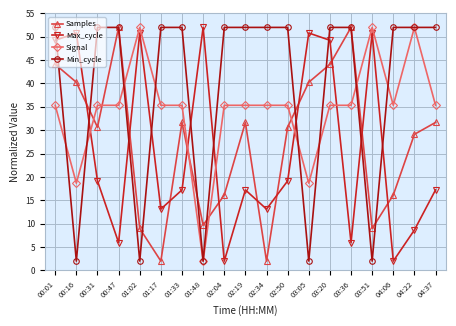

What is the value of the Min_cycle point at the 13th from the left?

2.0